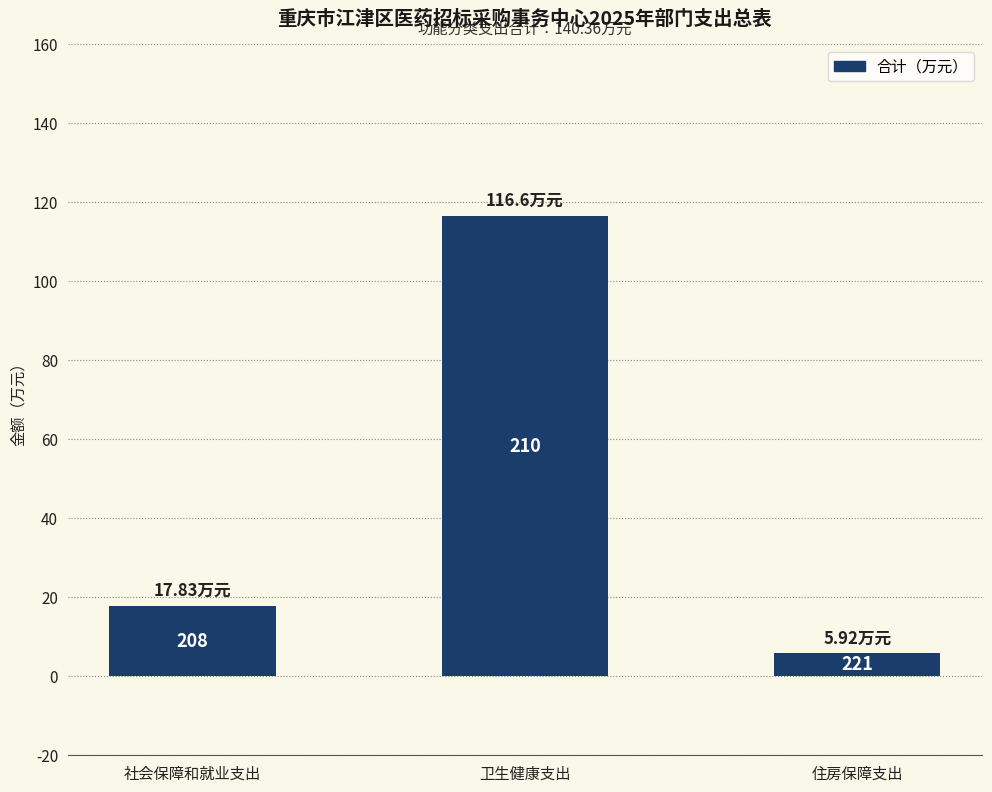

What is the ratio of the value at 社会保障和就业支出 to the value at 住房保障支出?

3.0